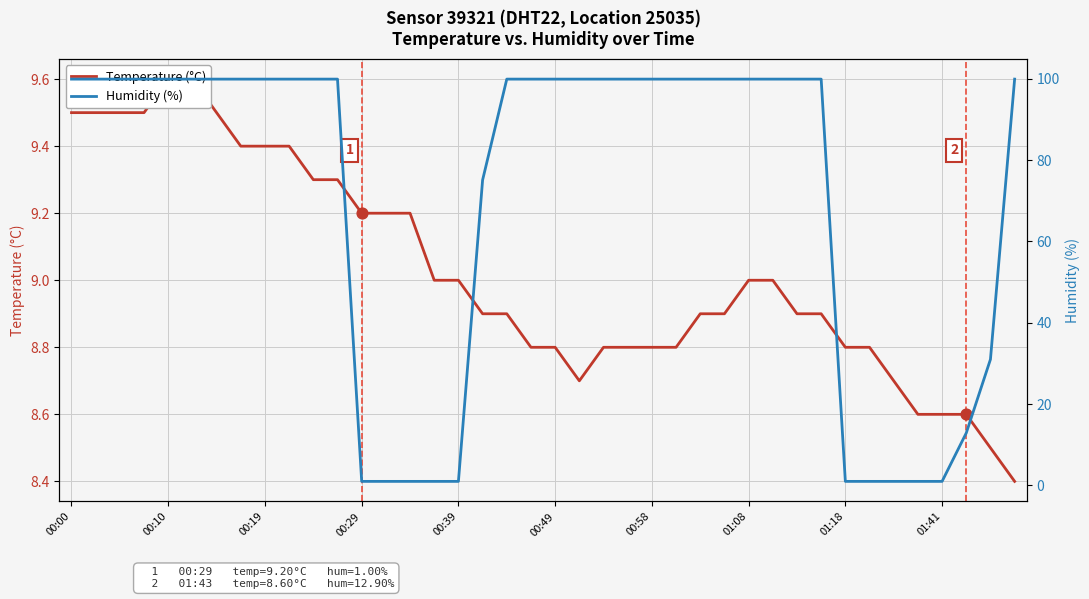

What is the total value across all series at 14?

10.2